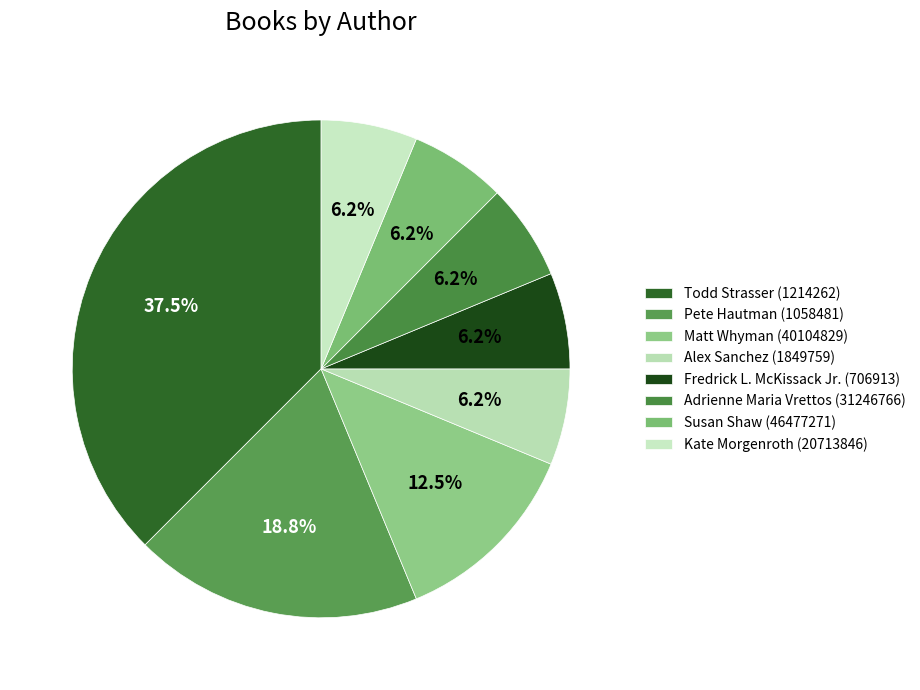

What is the change in value from Todd Strasser (1214262) to Pete Hautman (1058481)?

-3